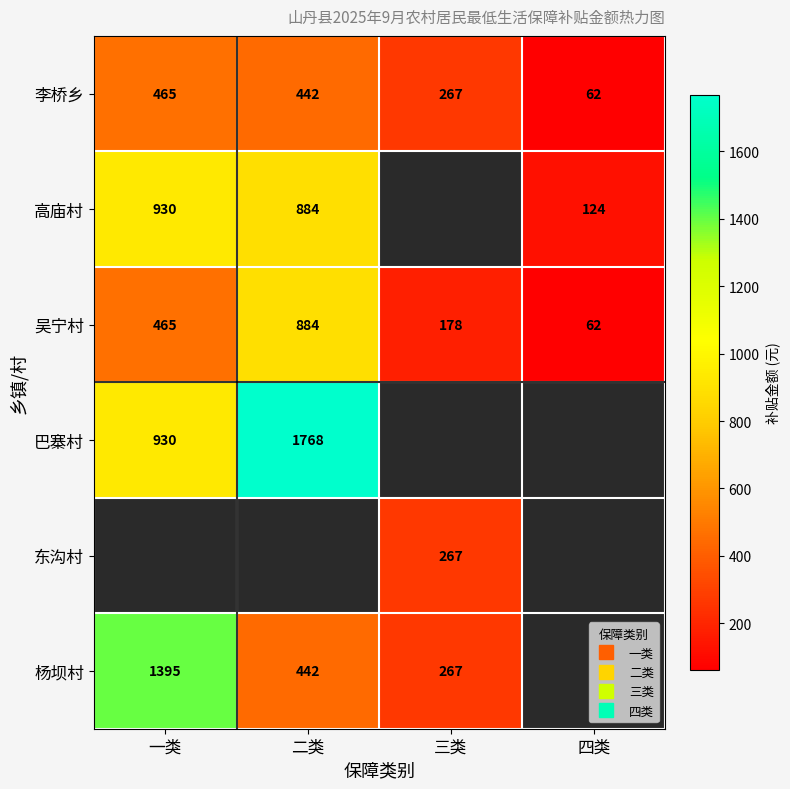

How many data points in 杨坝村 are less than 442?

1